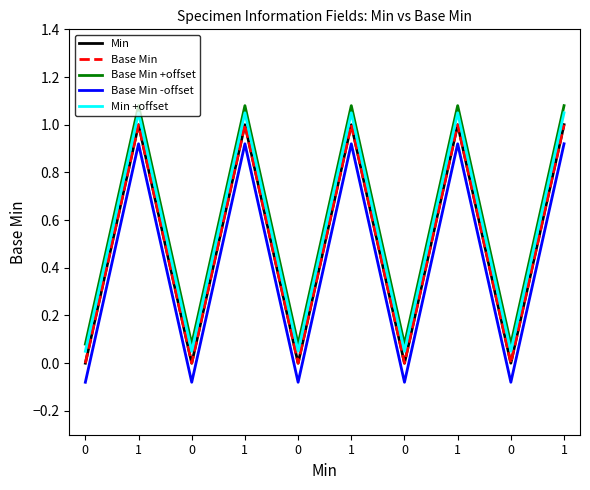

Which has a higher value, 1 or 0?

1